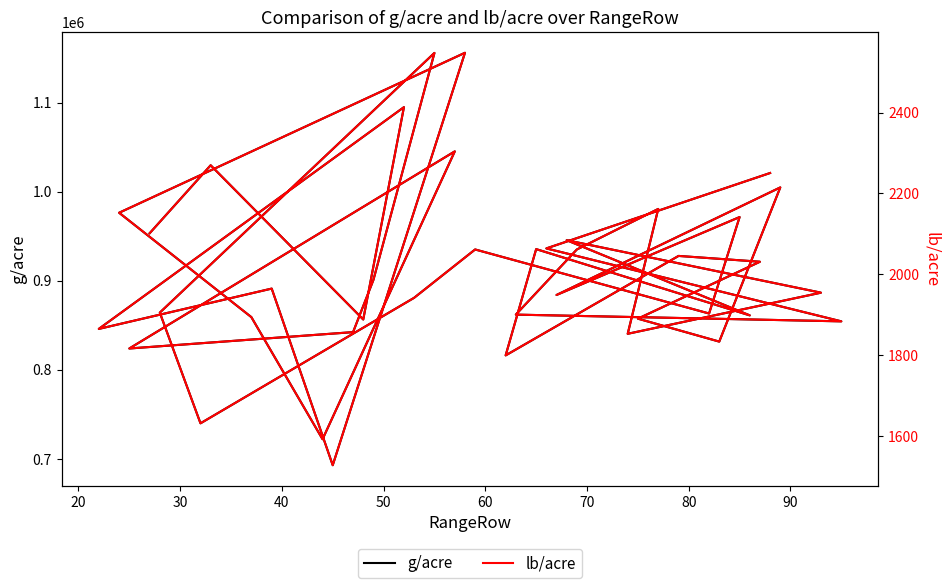

Is it true that g/acre equals 257394.5 at 13?

False